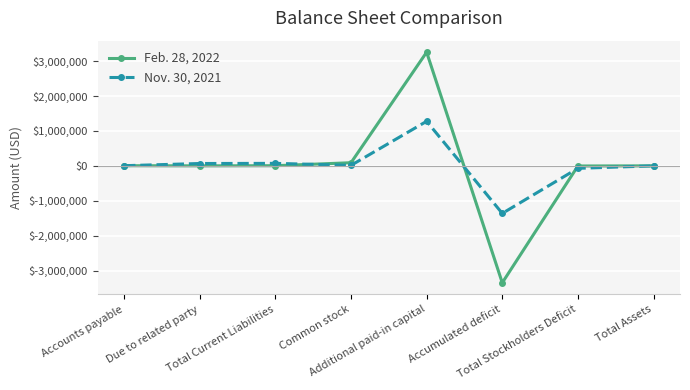

What position from the right is Accounts payable?

8